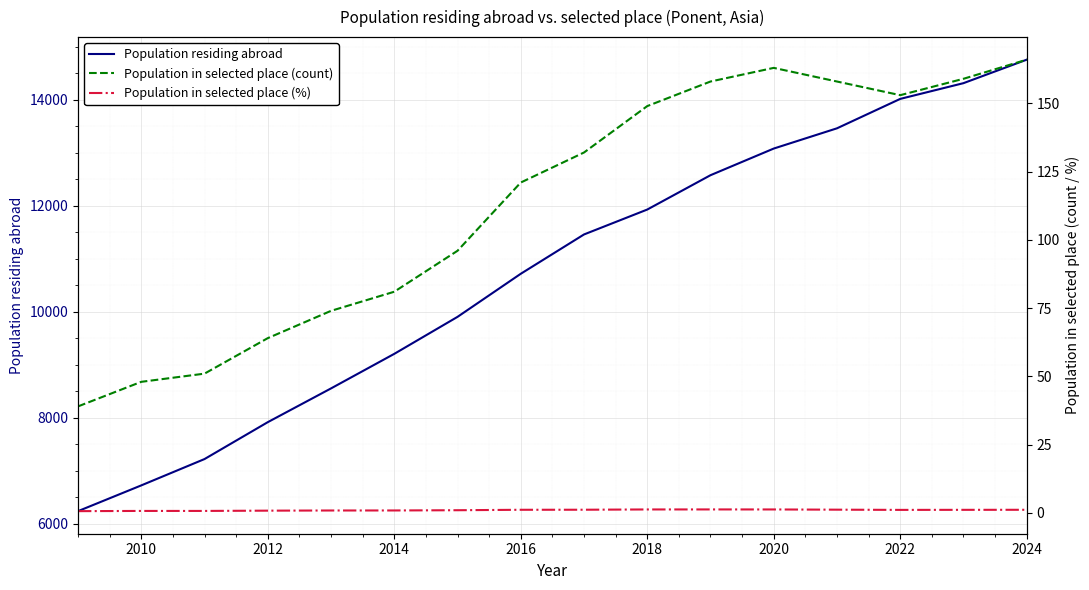

At which label does Population residing abroad reach its peak?

2024